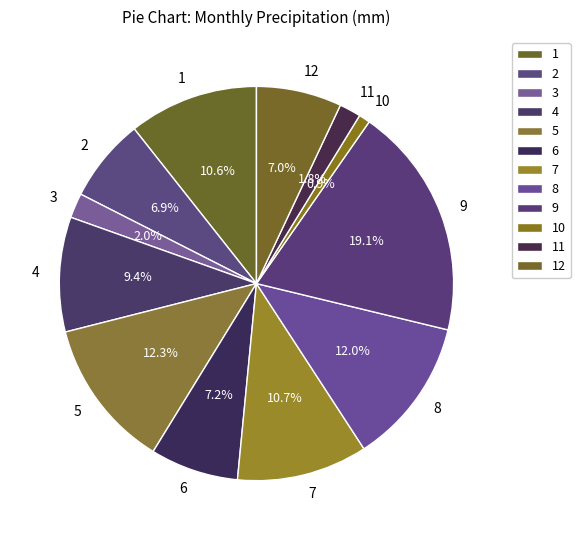

Which category has the smallest portion of the pie?

10